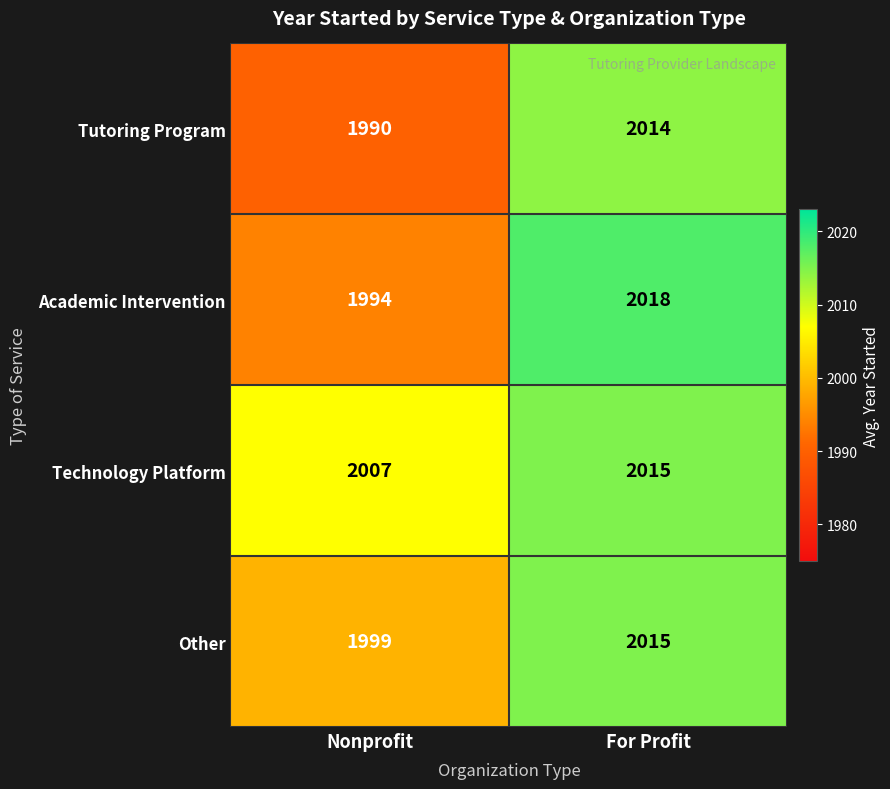

At which category is the sum across all series the highest?

For Profit